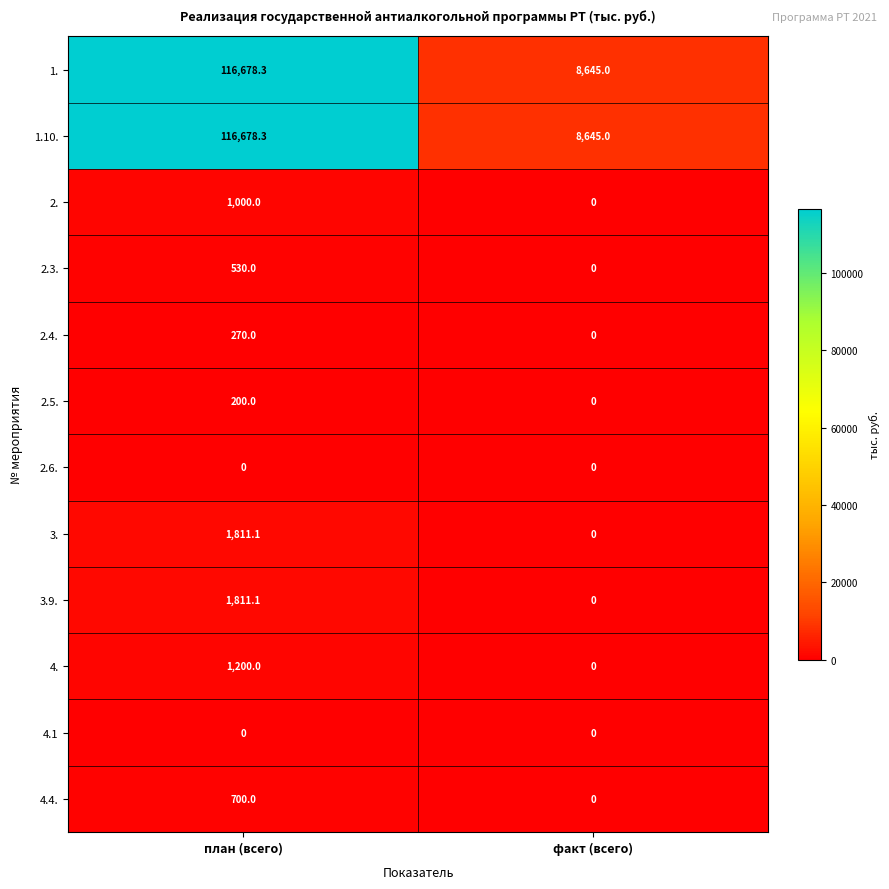

The value of 4.4. at факт (всего) is 0.0. True or false?

True